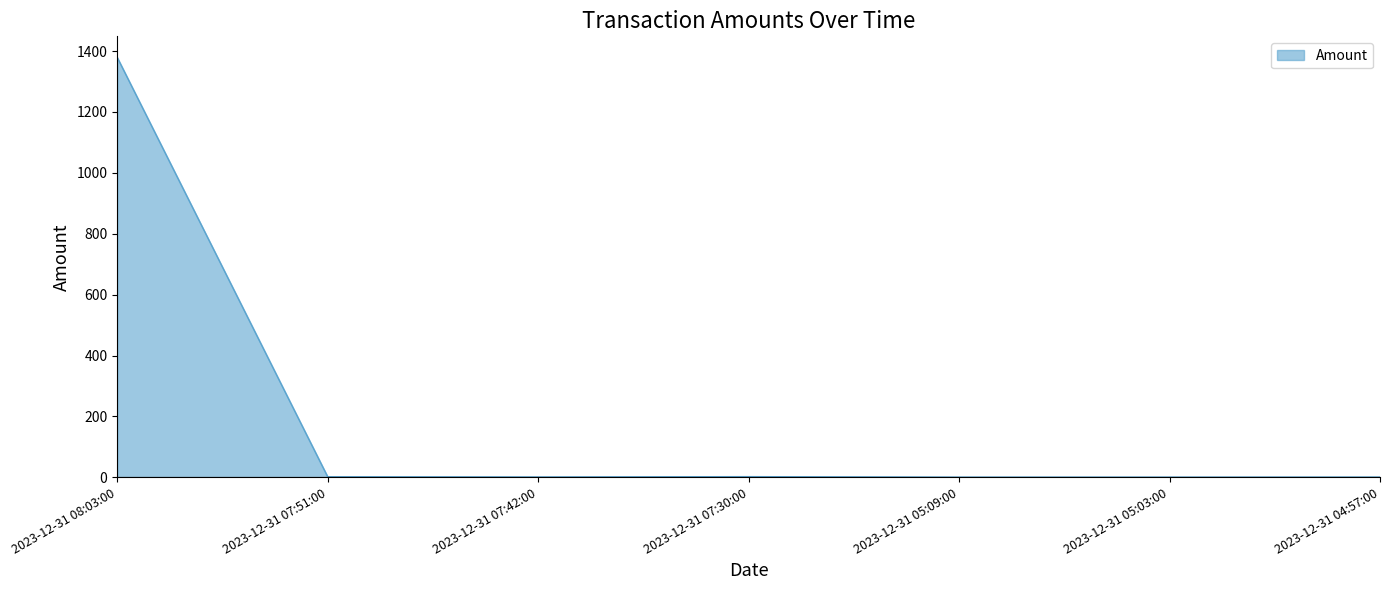

Which label corresponds to the largest value in the chart?

2023-12-31 08:03:00